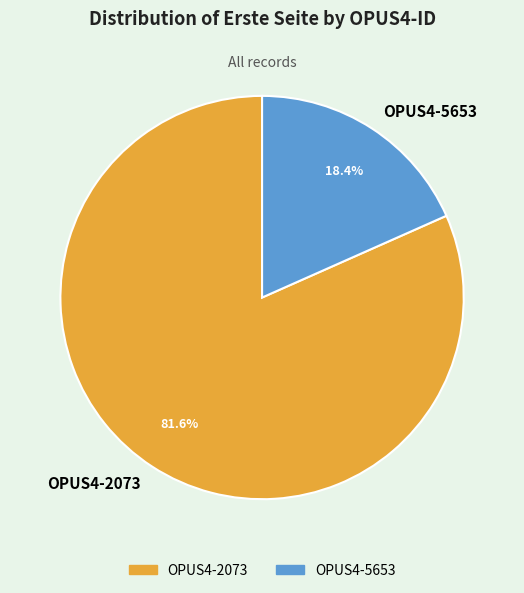

To the nearest percent, what is the combined percentage of OPUS4-5653 and OPUS4-2073?

100%